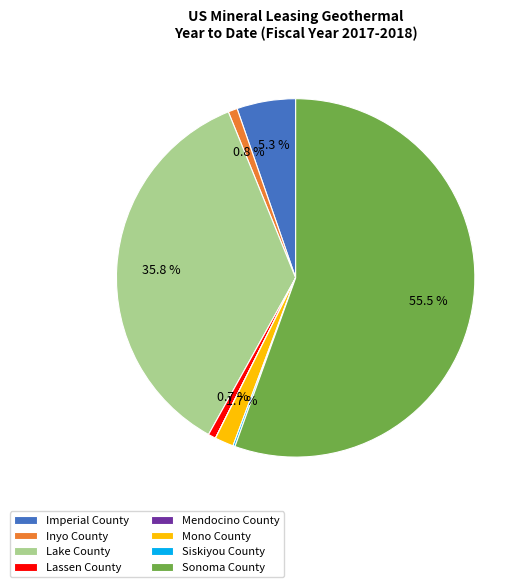

True or false: Lassen County accounts for 11% of the total.

False